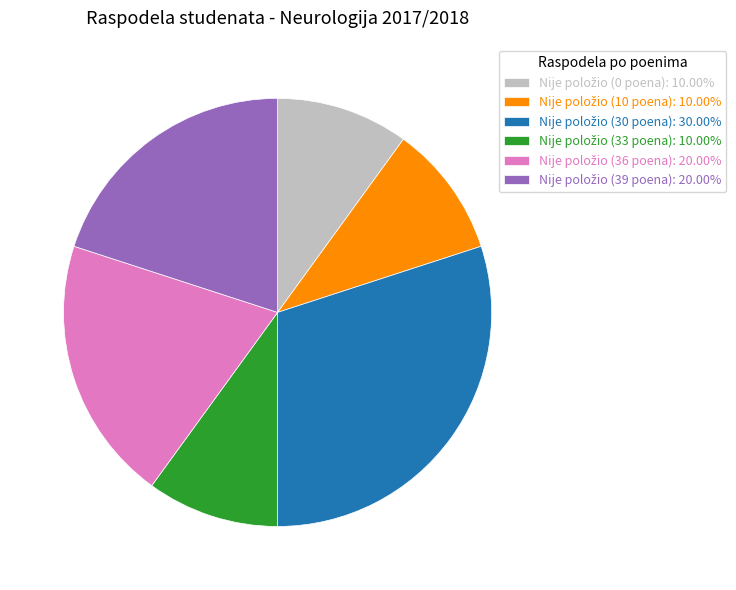

Does any single category account for the majority?

No